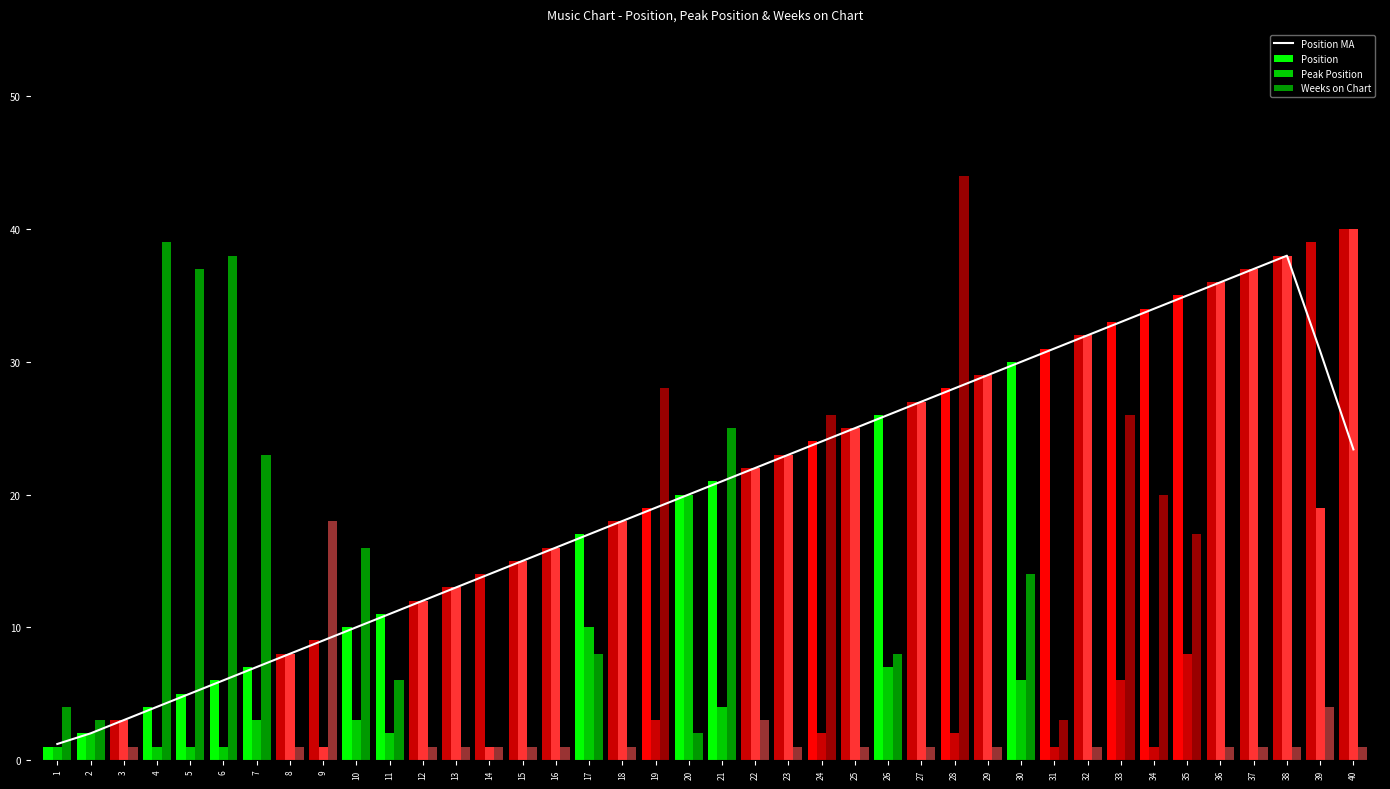

Which label corresponds to the smallest value in the chart?

1